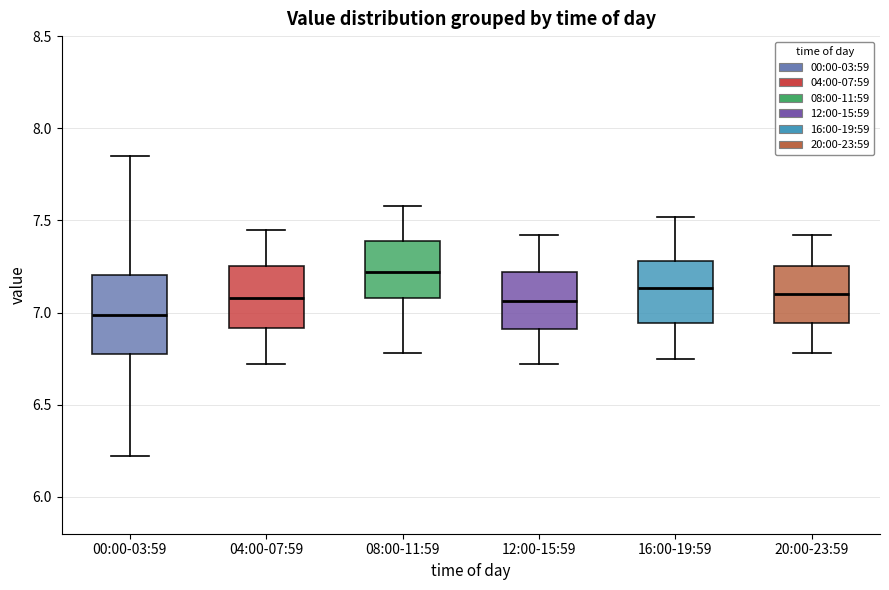

Where is the lower edge of the box for 00:00-03:59 on the y-axis? The values are not printed on the chart, so give them approximately, as read against the axis.

6.75